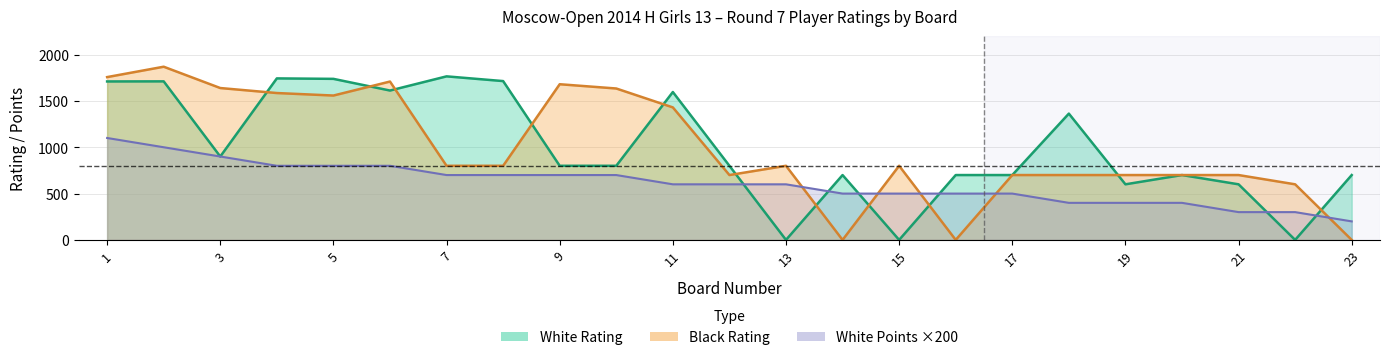

Which label corresponds to the smallest value in the chart?

13